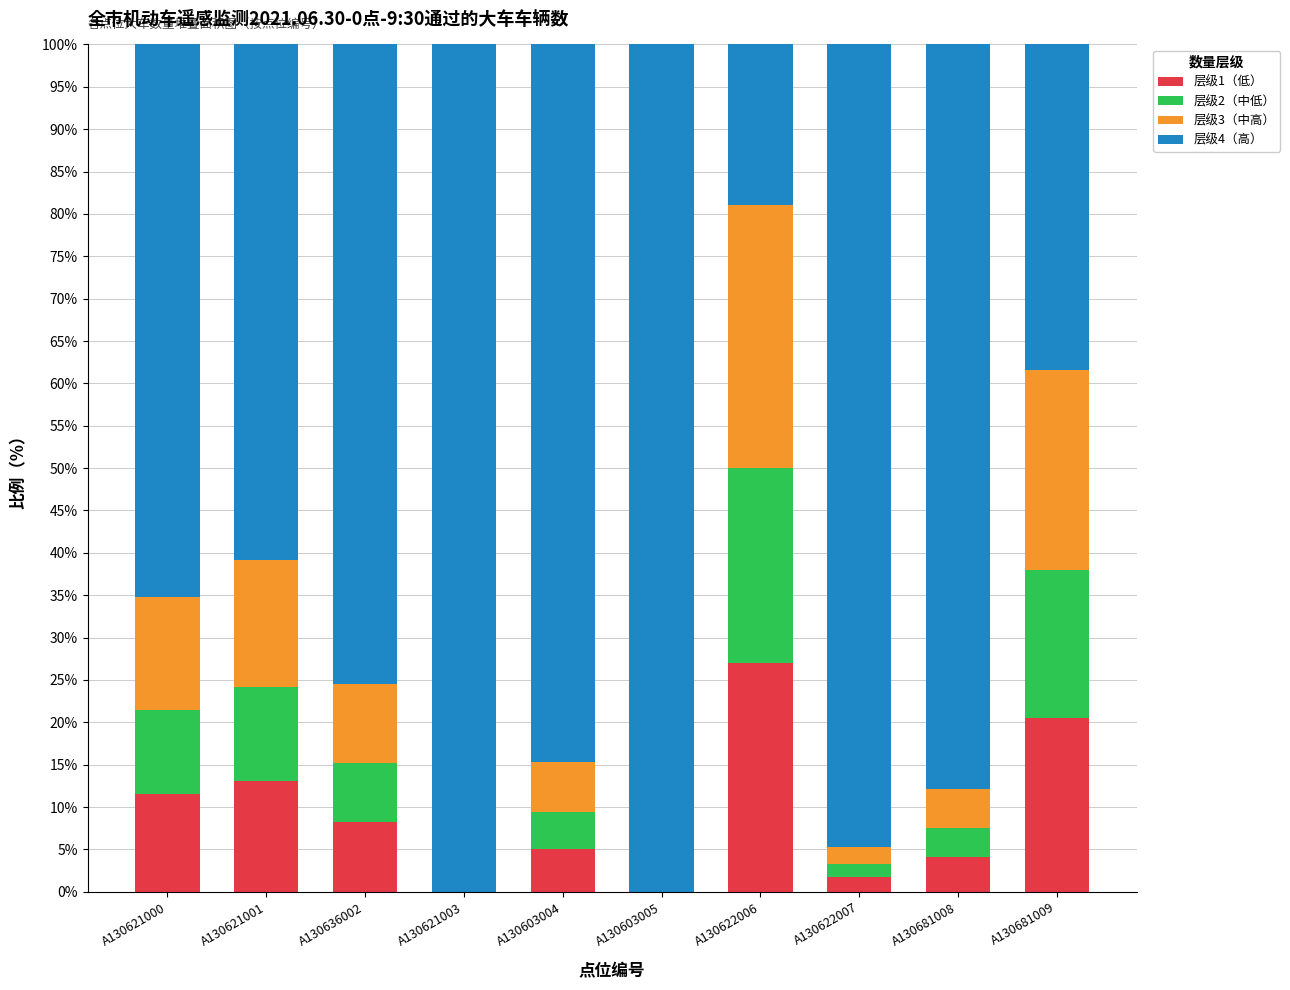

What is the maximum value for 层级1（低）?

27.0